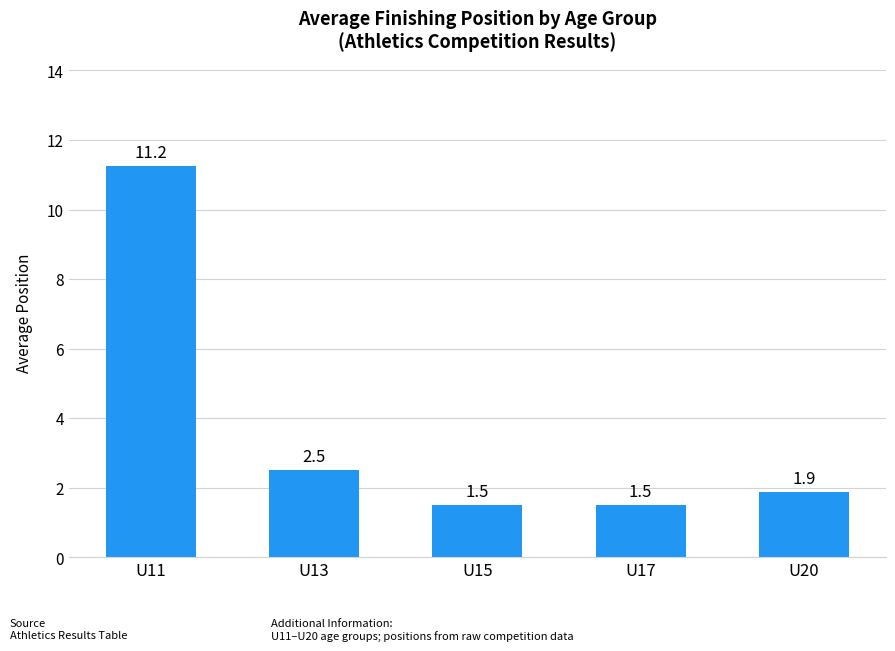

What is the ratio of the value at U17 to the value at U13?

0.6